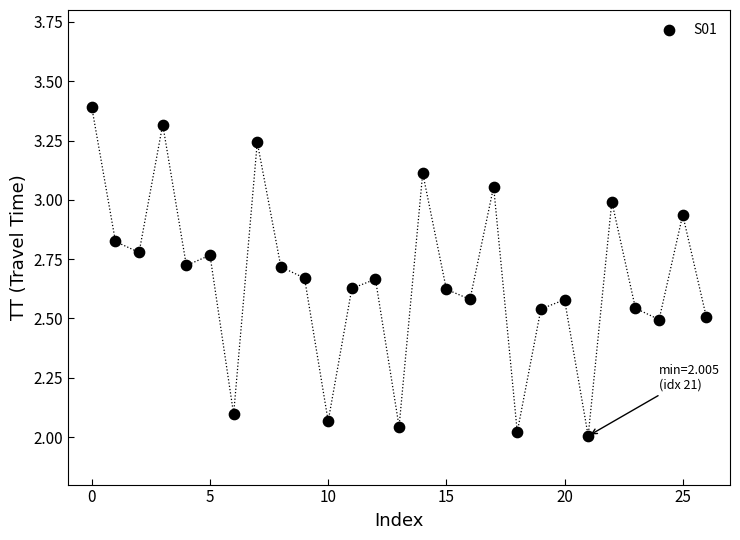

What is the range of Y values (max minus min)?

1.4